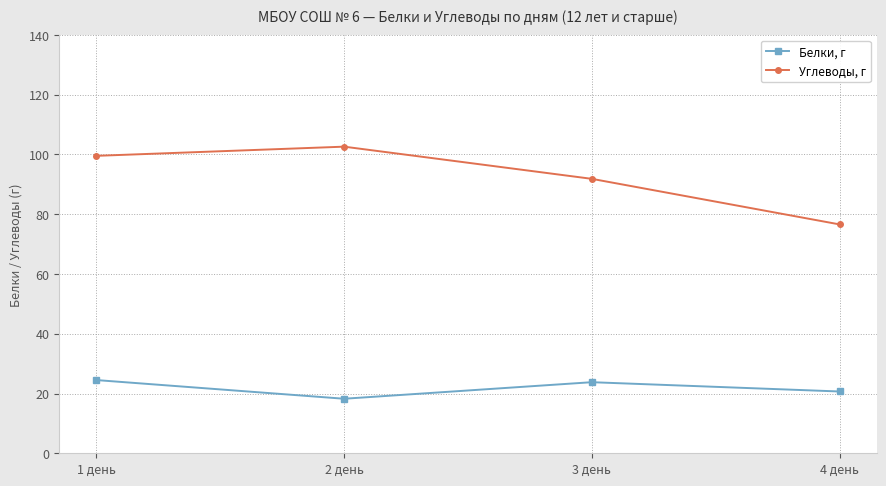

What is the sum of the Белки, г values at 4 день and 2 день?

38.9